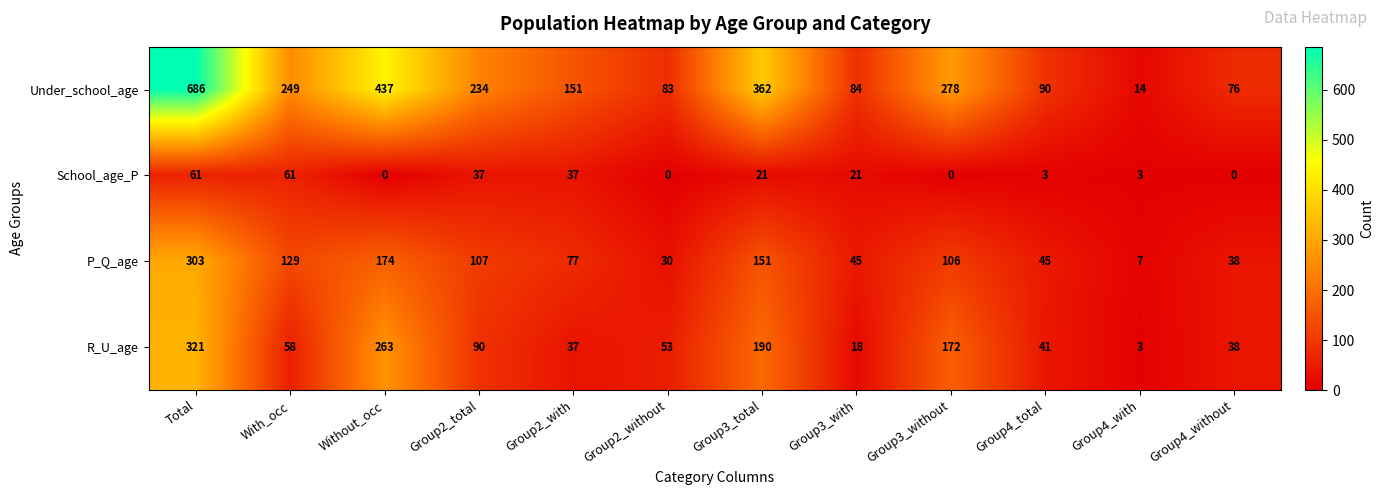

What is the difference between the maximum and minimum values in the P_Q_age series?

296